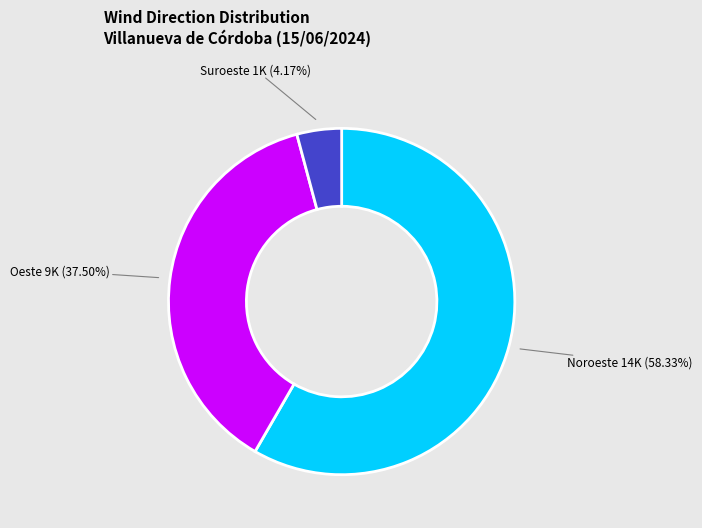

To the nearest percent, what is the average slice percentage?

33%